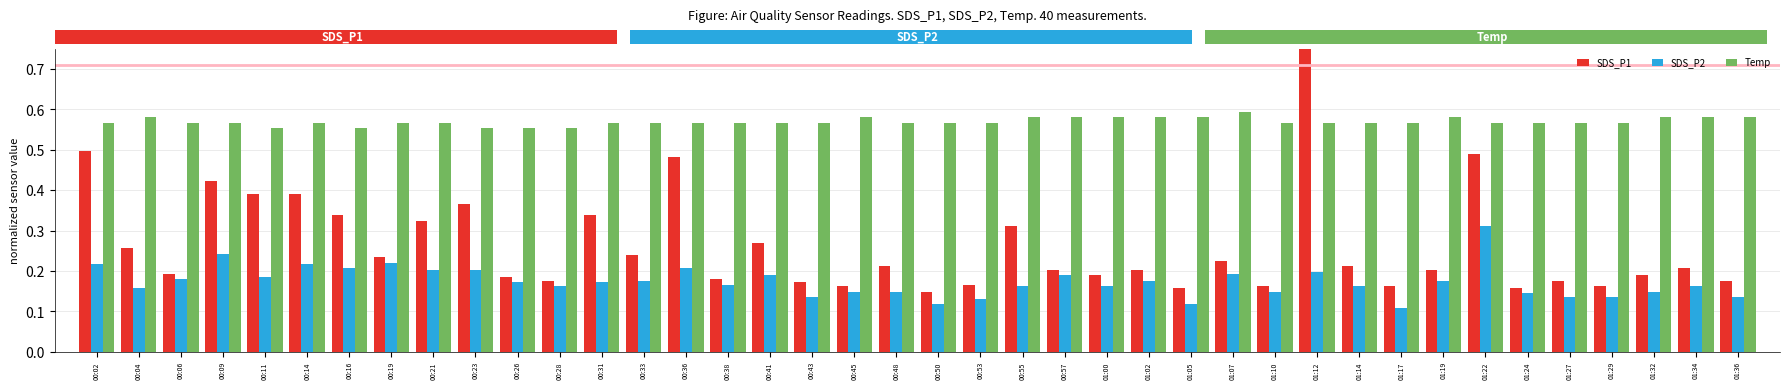

Is it true that Temp equals 1.0 at 00:28?

False